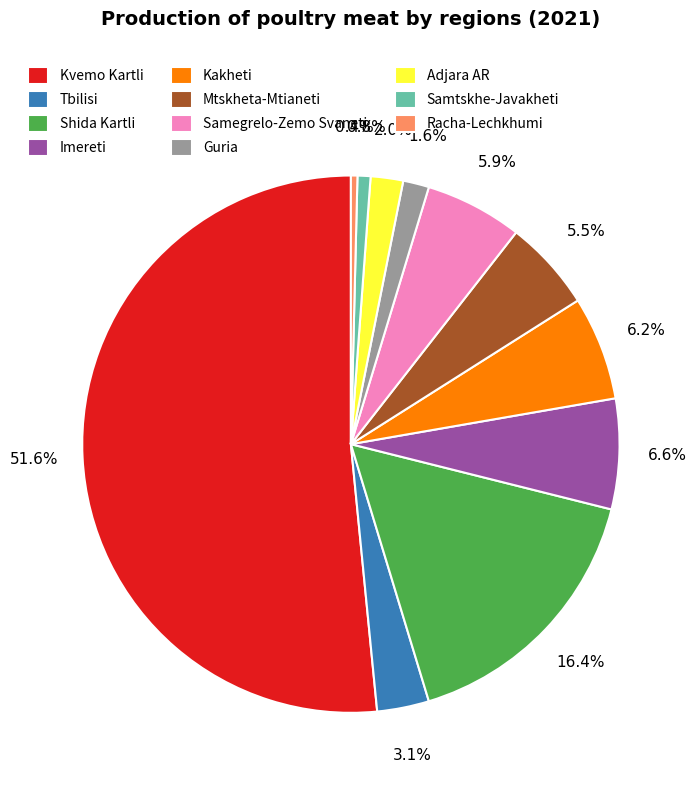

Count the number of slices in the pie.

11